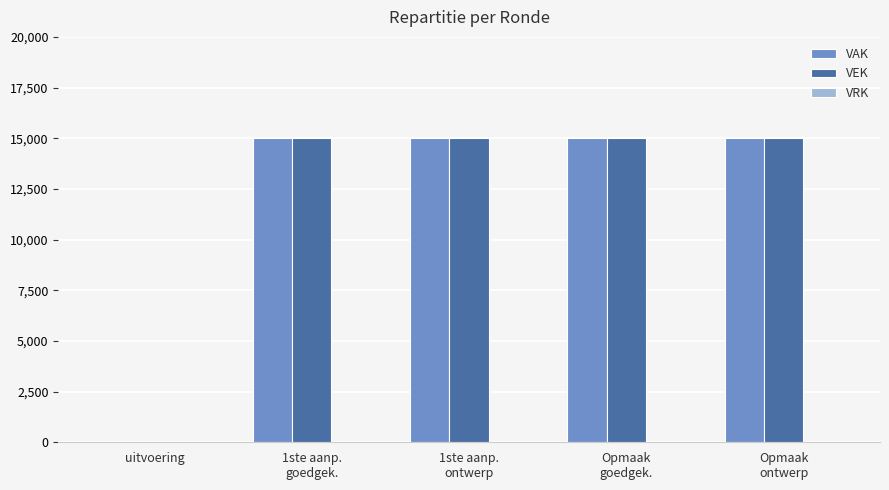

What is the greatest value displayed?

15000